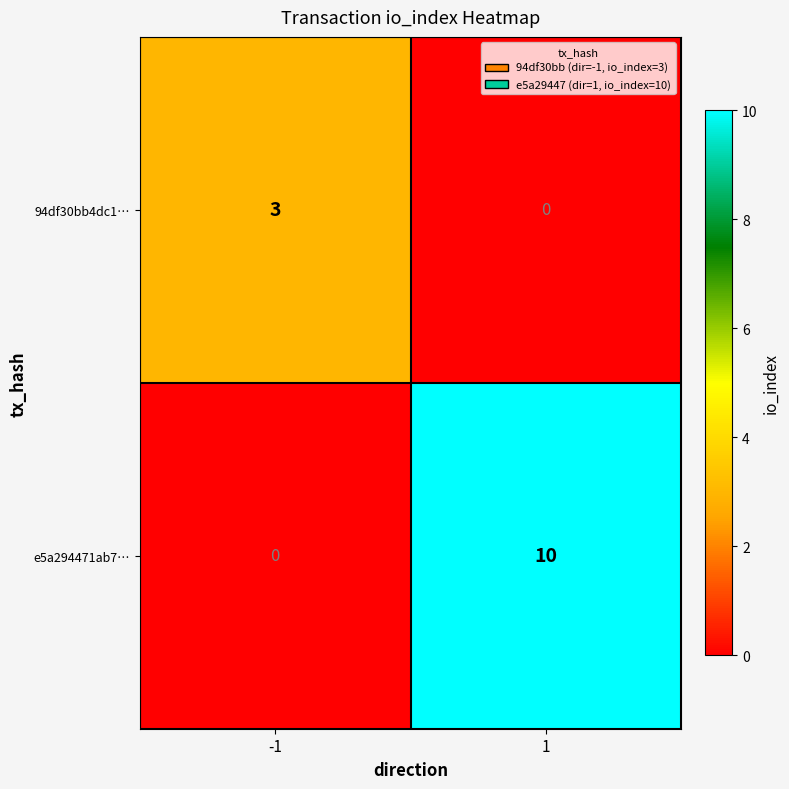

What is the difference between the maximum and minimum values in the 94df30bb4dc1… series?

3